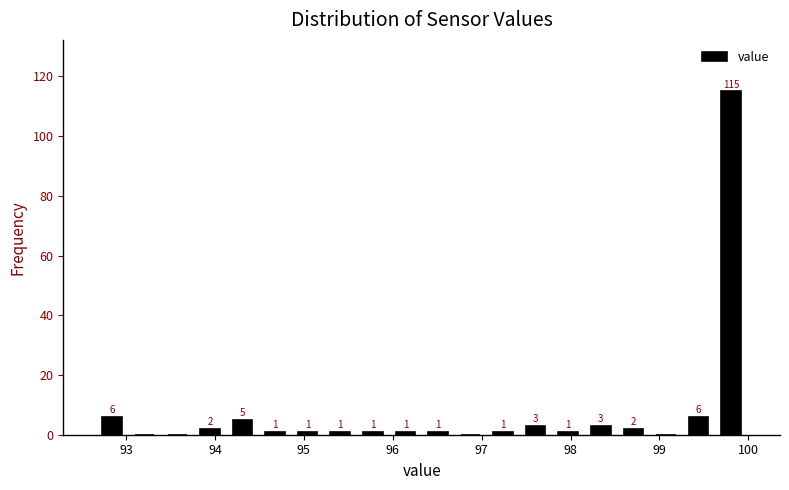

Read against the x-axis, roughly where is the centre of the tallest bar?

99.8